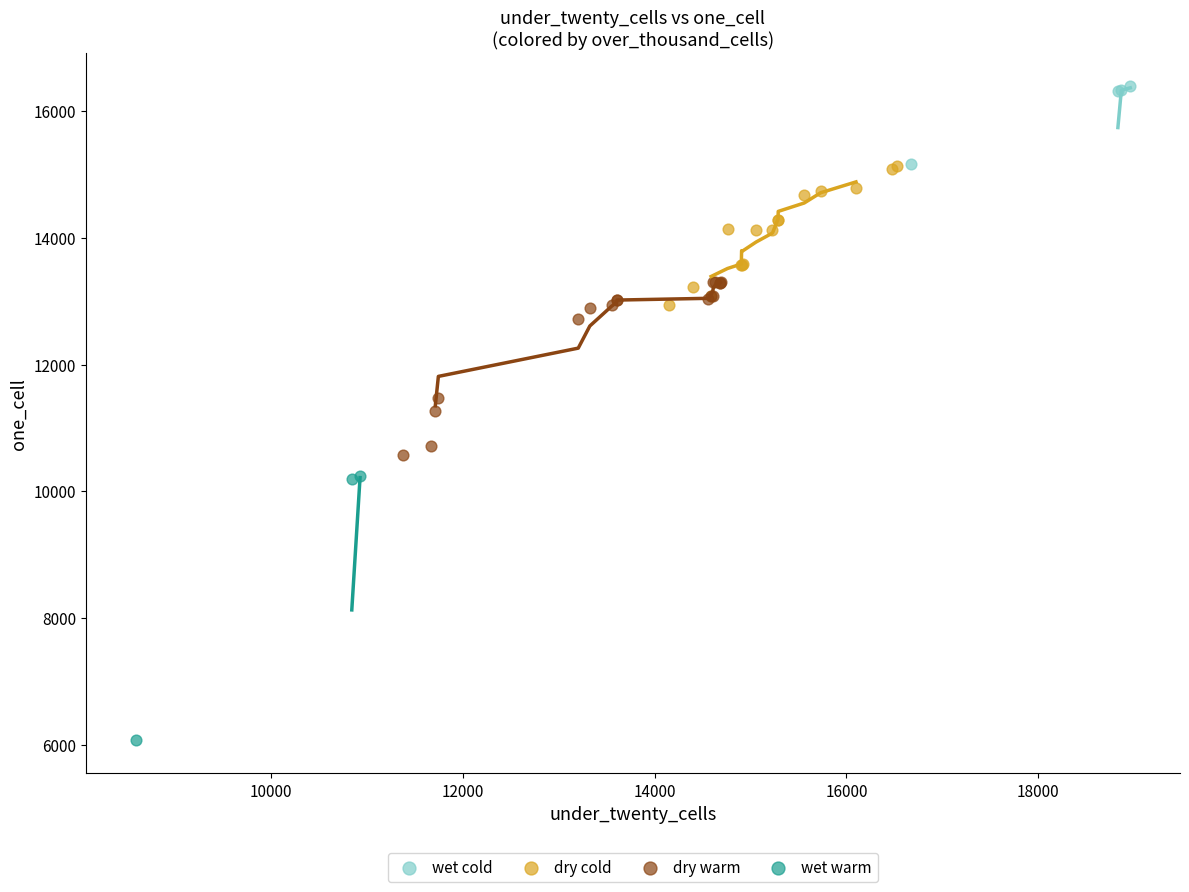

Which series reaches the minimum Y coordinate?

wet warm